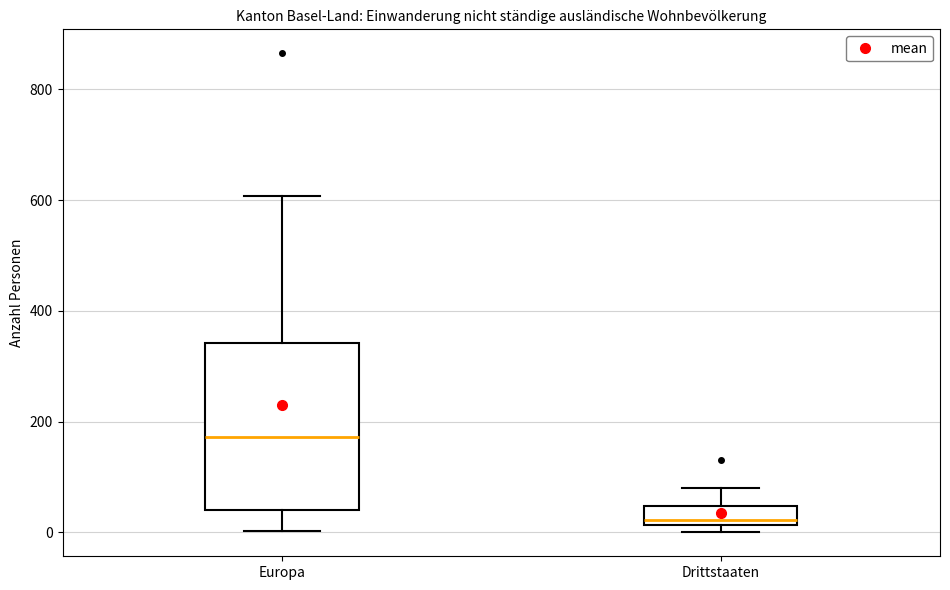

Which box's median line is the lowest?

Drittstaaten